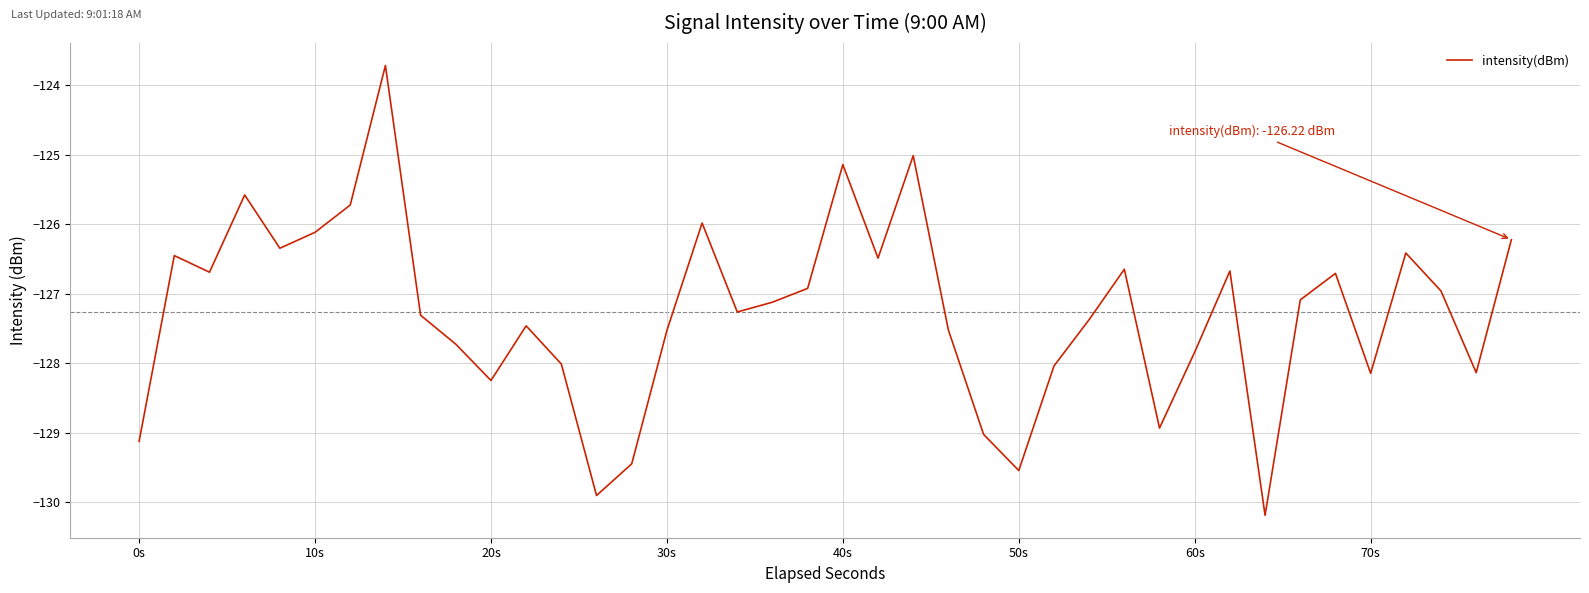

What is the minimum value shown in the chart?

-130.2